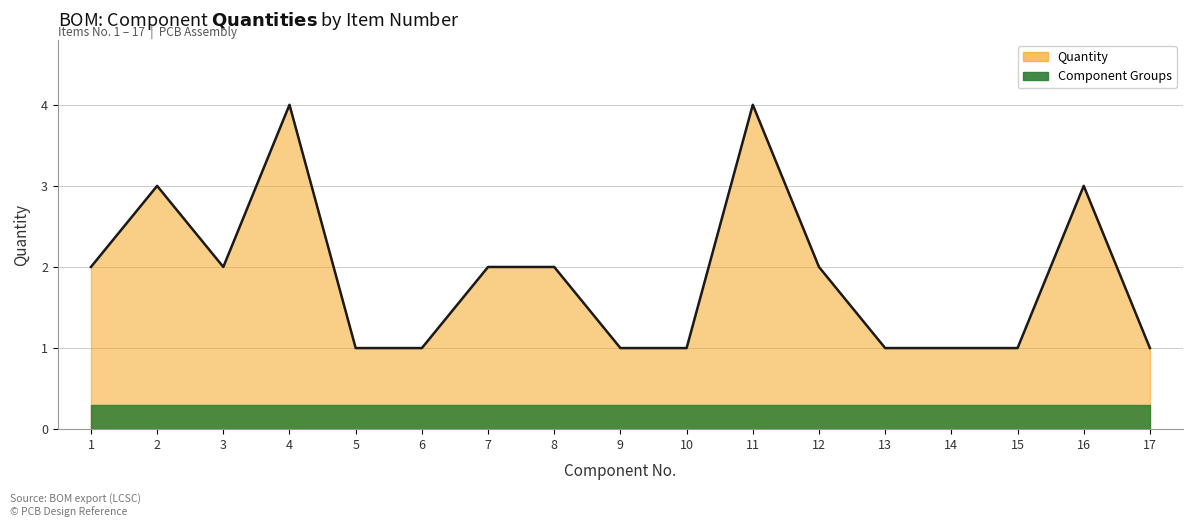

At which label does the data first exceed 2?

2